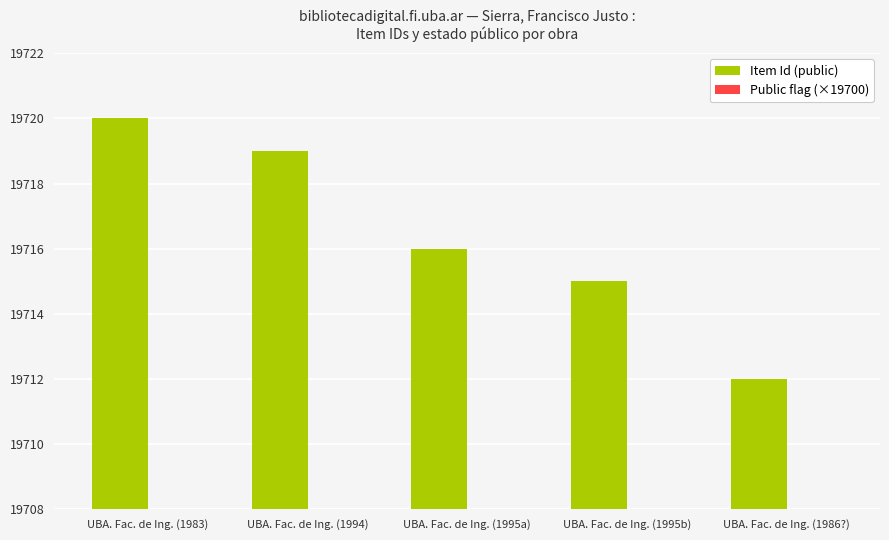

Rank the series by their average value, from lowest to highest.

Public flag (×19700), Item Id (public)